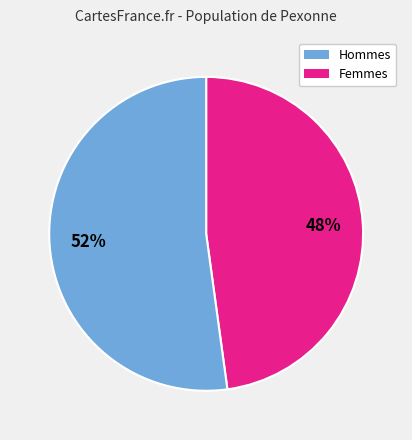

To the nearest percent, what is the average slice percentage?

50%